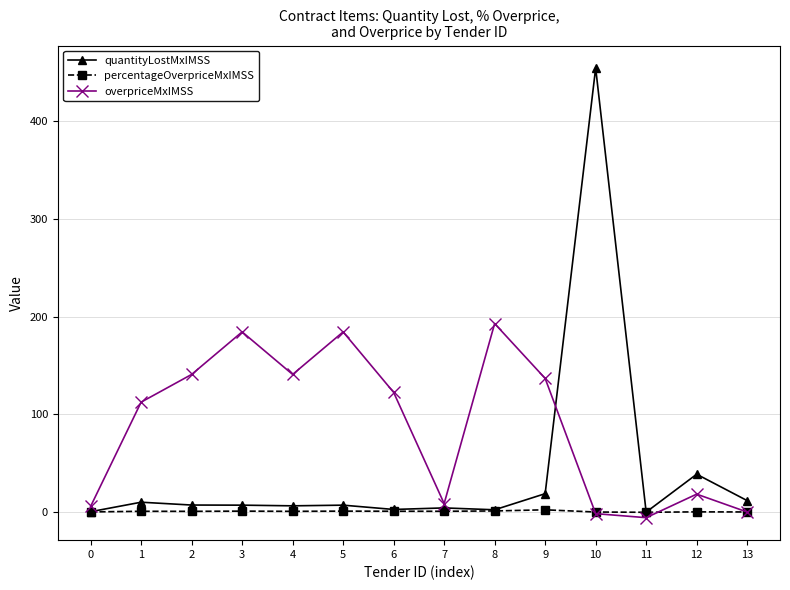

At which category is the sum across all series the highest?

10